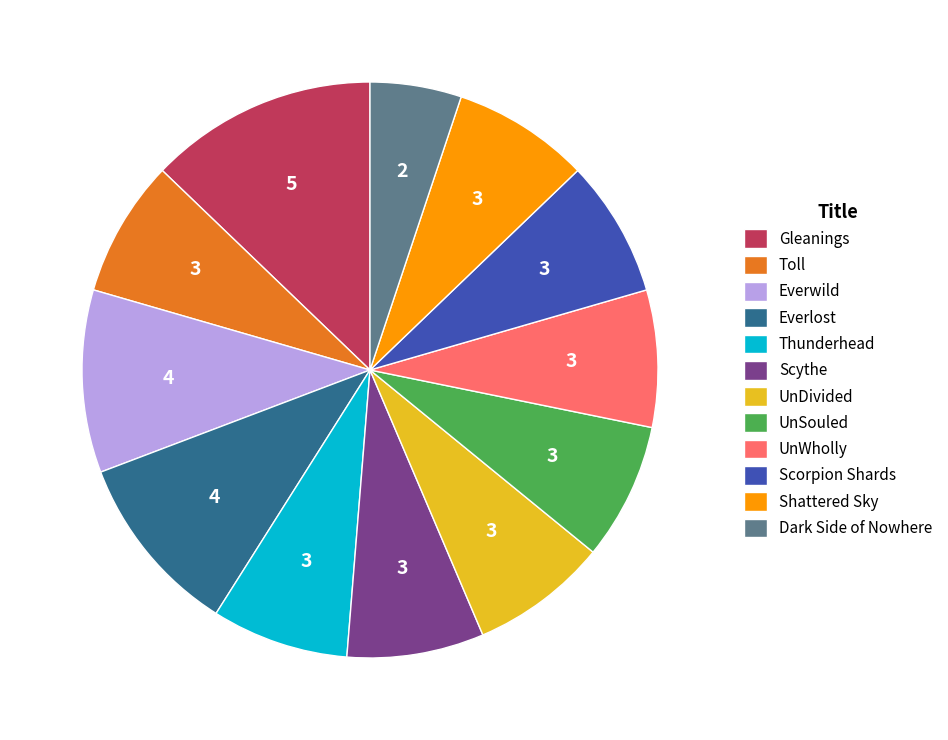

Does Thunderhead account for over 50% of the chart?

No